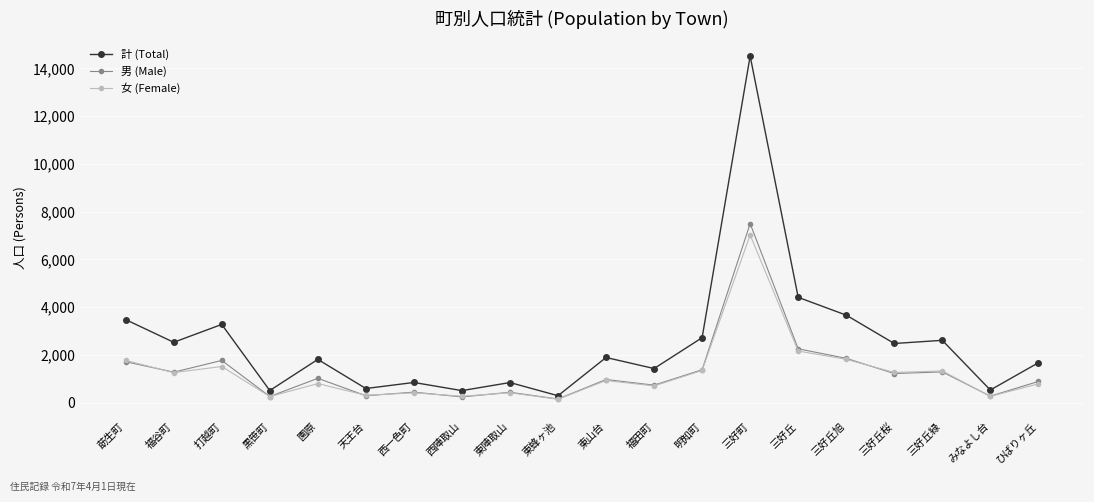

Rank the series by their maximum value, from highest to lowest.

計 (Total), 男 (Male), 女 (Female)